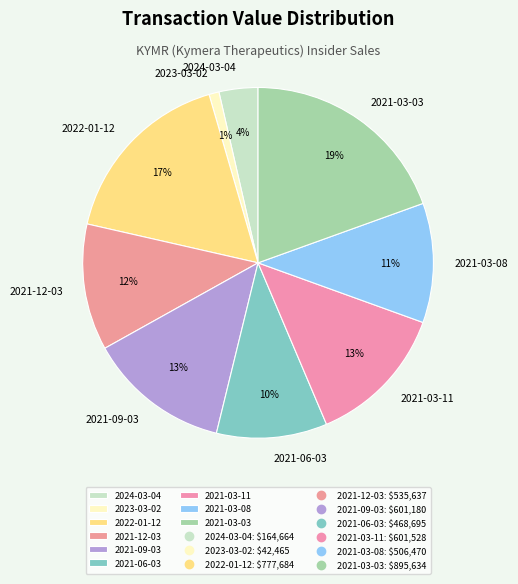

What percentage is the 2021-12-03 slice, to the nearest percent?

12%